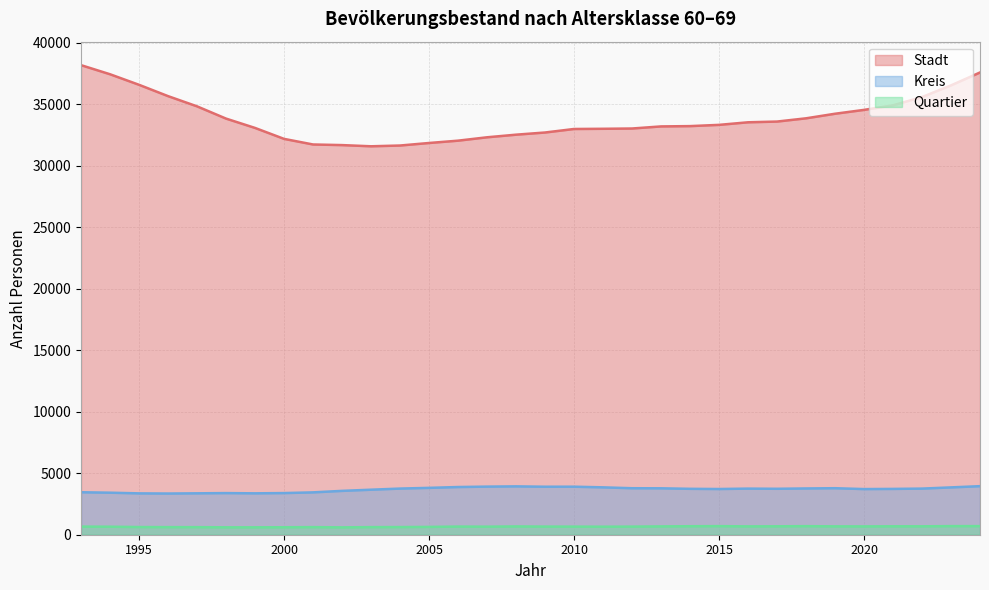

At how many categories does at least one series exceed 7960?

32